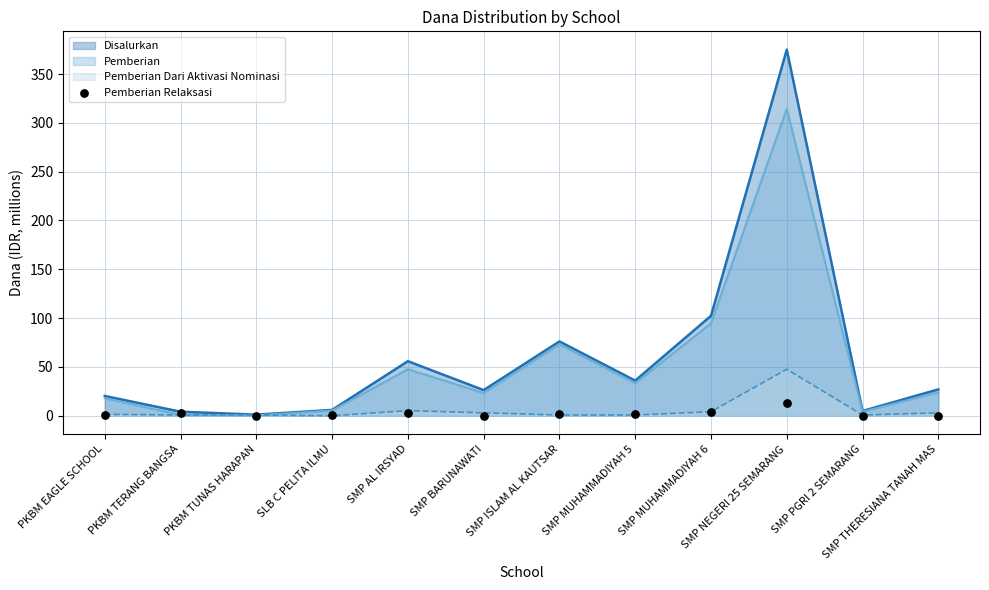

Approximately how many times larger is the value at SLB C PELITA ILMU compared to SMP AL IRSYAD?

0.2